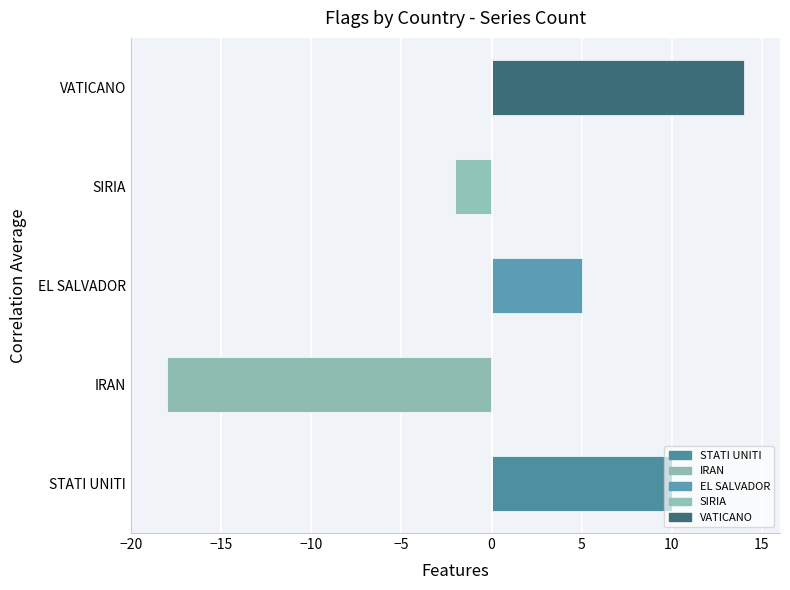

List the labels in order of value, largest first.

VATICANO, STATI UNITI, EL SALVADOR, SIRIA, IRAN